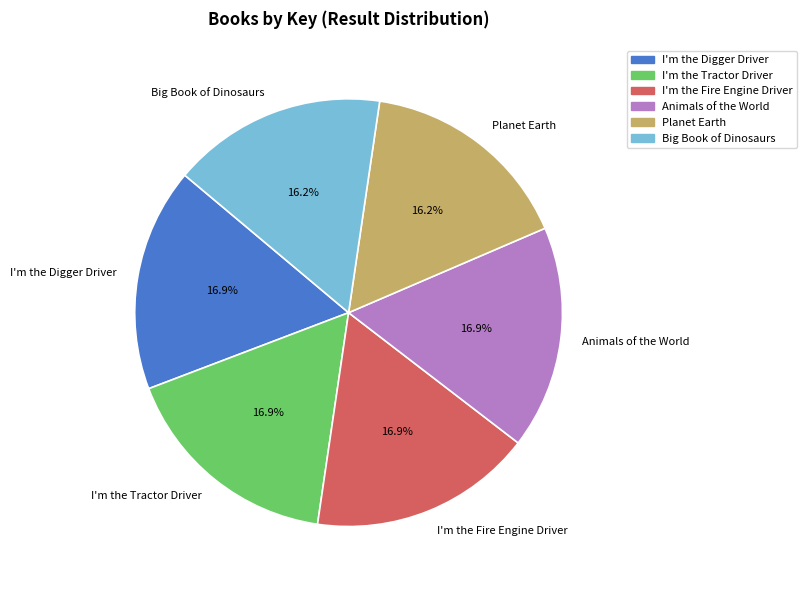

Approximately how many times larger is the value at Planet Earth compared to Animals of the World?

1.0